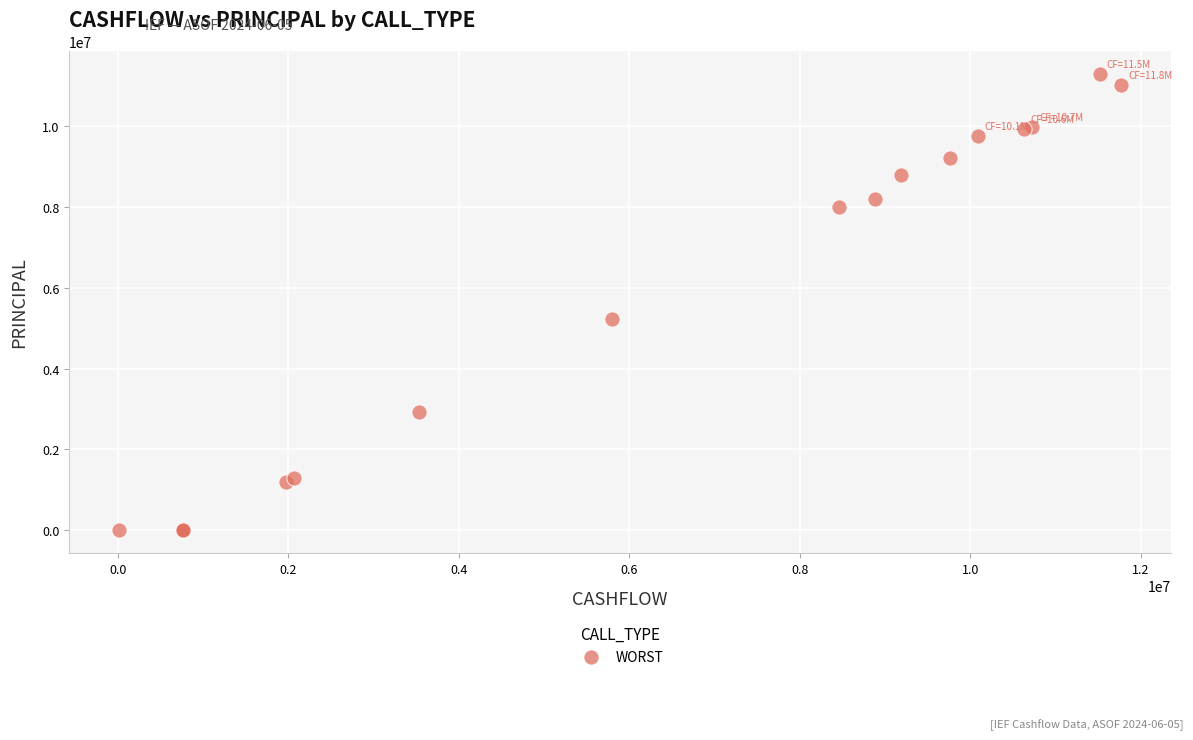

What Y value in the scatter plot is closest to 5647730?

5229094.8